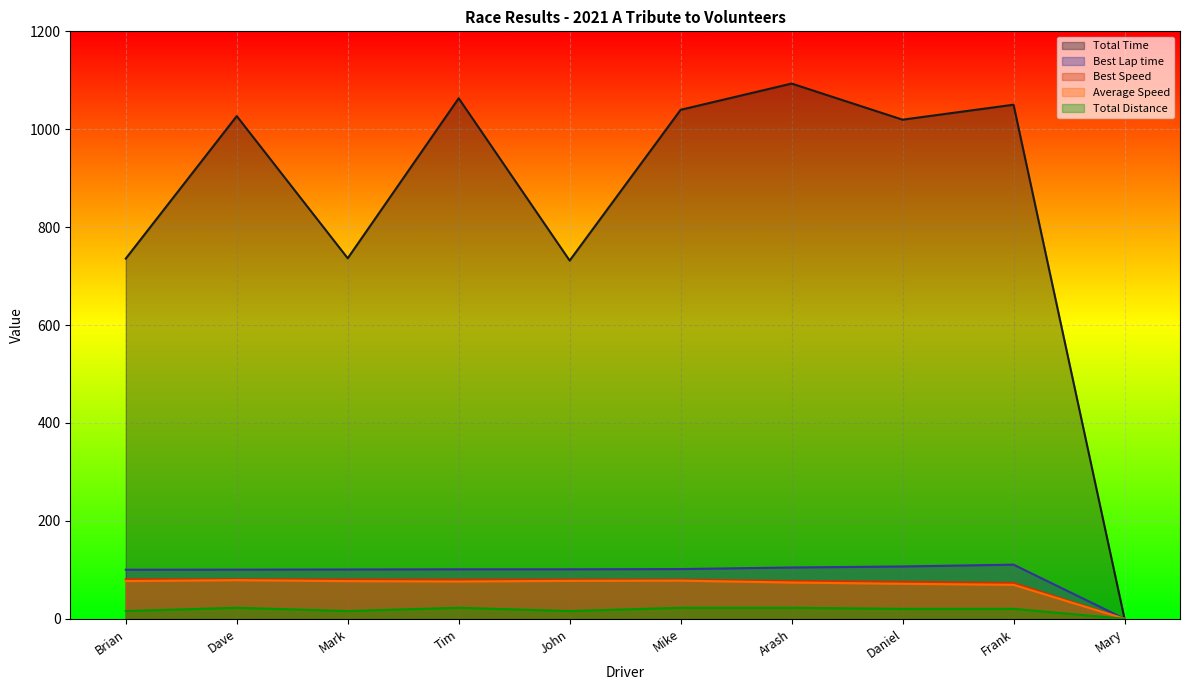

Is the value of Average Speed at John greater than the value of Total Time at Mark?

No